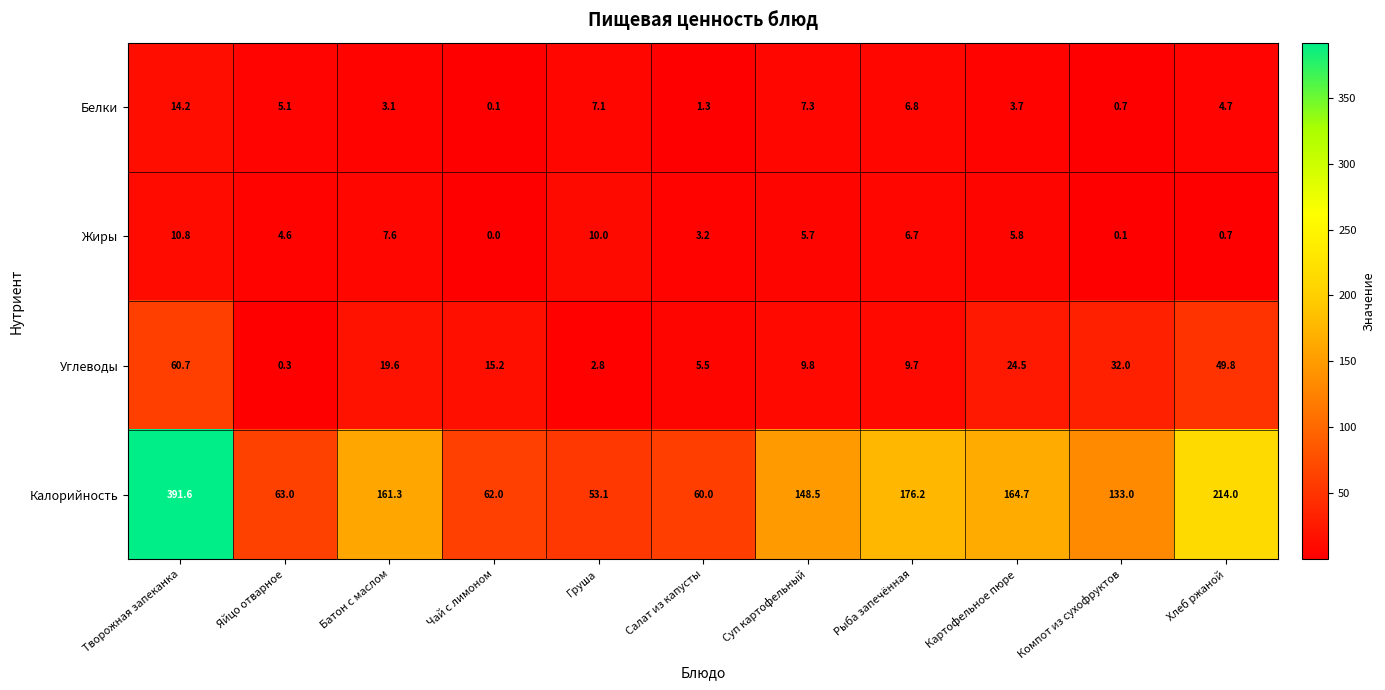

At Чай с лимоном, list the series in order from largest to smallest.

Калорийность, Углеводы, Белки, Жиры